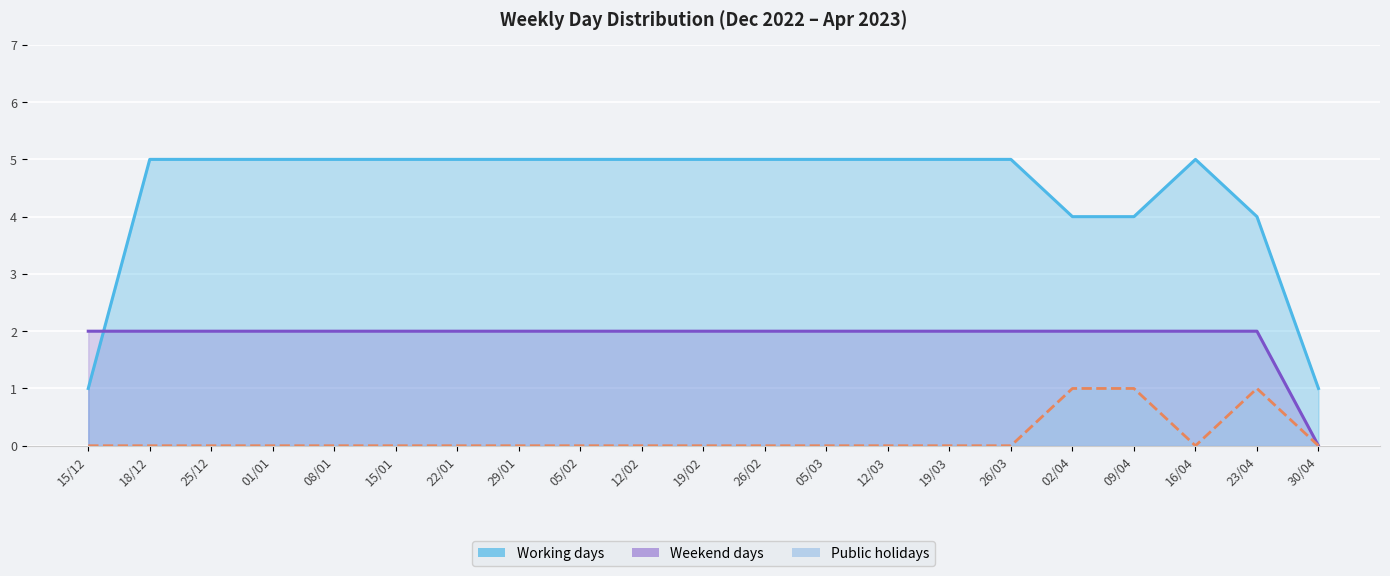

How many Public holidays values are between 0 and 1?

21